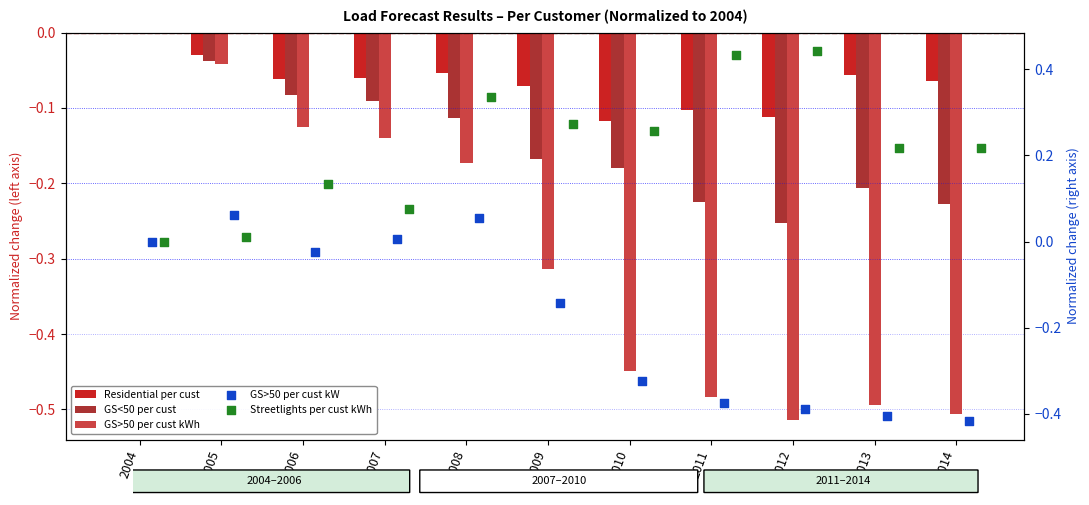

Which series reaches the minimum Y coordinate?

GS>50 per cust kWh